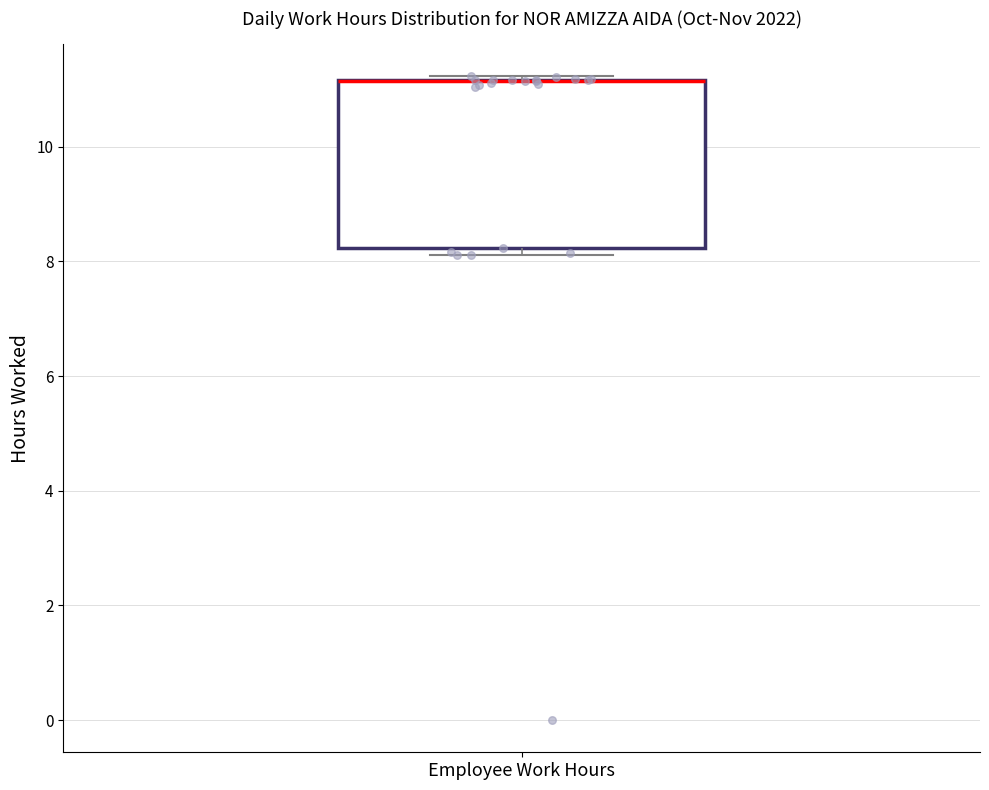

Read this box plot against the y-axis: the position of the median line, the range covered by the box, and the ends of both whiskers. The values are not printed on the chart, so give them approximately, as read against the axis.

median 11.2 (drawn on the box's upper edge), box 8.2 to 11.2, whiskers 8.2 (just below the box's lower edge) to 11.2 (just above the box's upper edge)